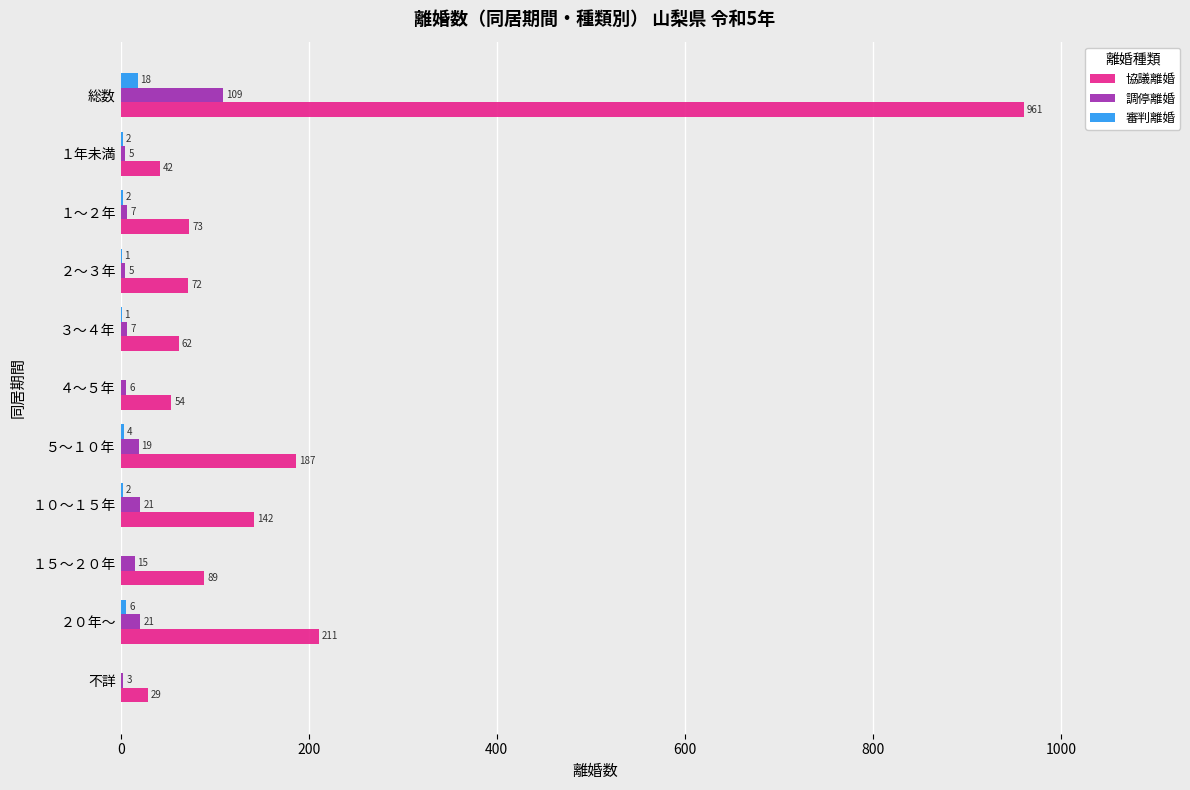

Which series has the largest total across all categories?

協議離婚